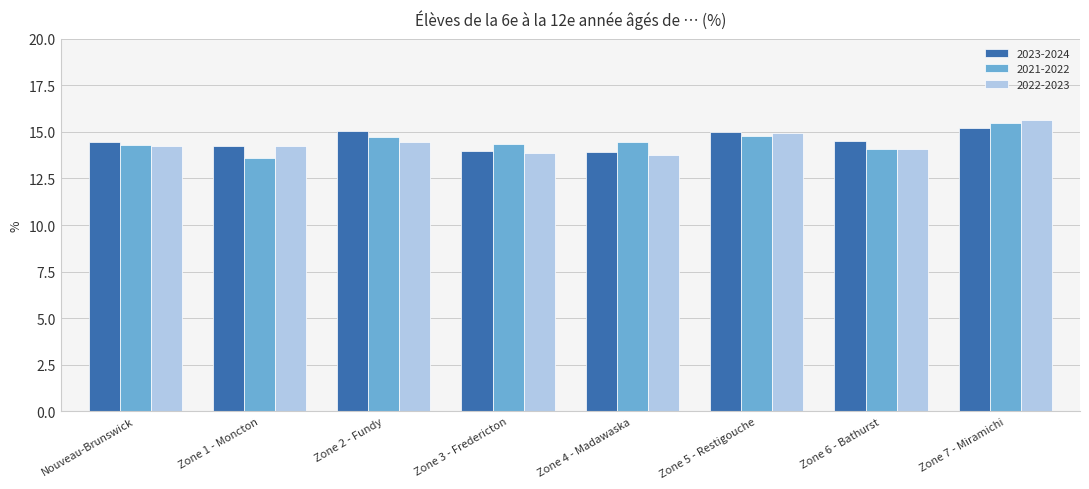

Is the value of 2023-2024 at Zone 5 - Restigouche greater than the value of 2022-2023 at Zone 7 - Miramichi?

No